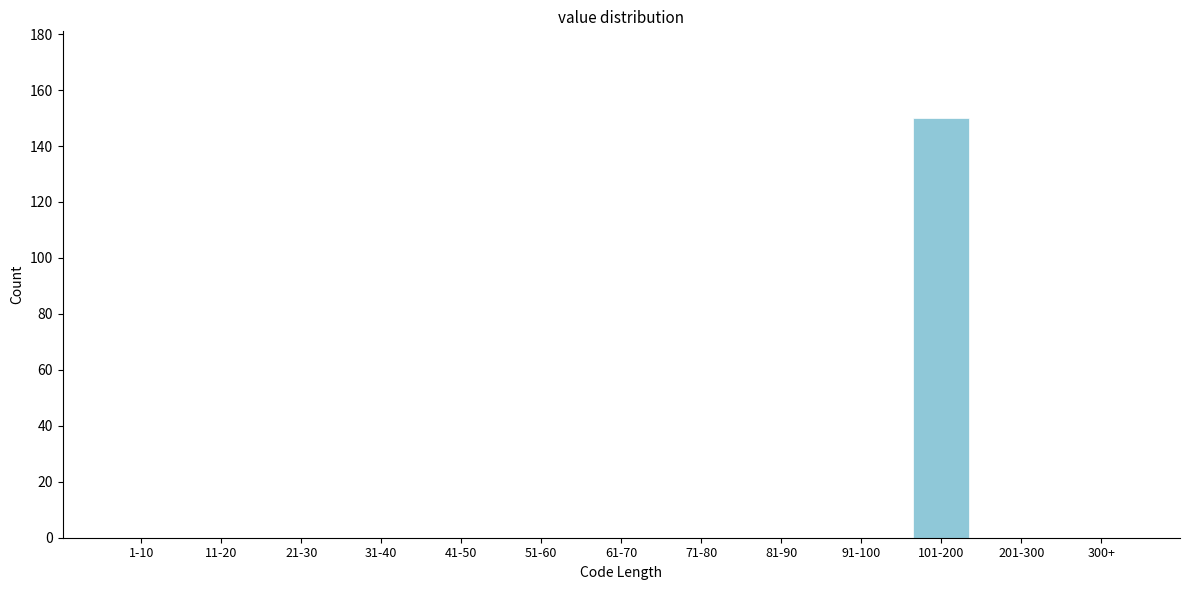

Reading left to right, extract all data points from this chart.

1-10=0	11-20=0	21-30=0	31-40=0	41-50=0	51-60=0	61-70=0	71-80=0	81-90=0	91-100=0	101-200=150	201-300=0	300+=0